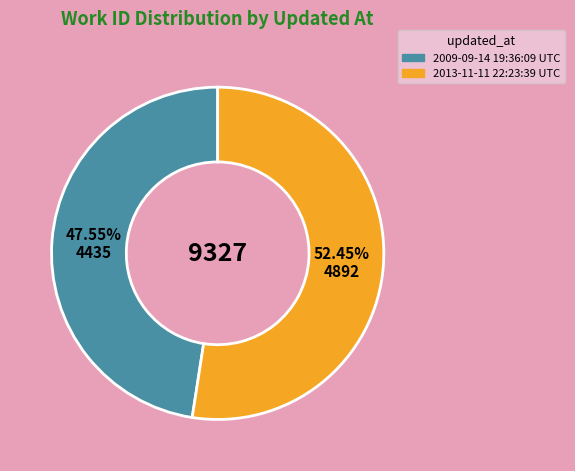

Does 2009-09-14 19:36:09 UTC represent more than half of the total?

No